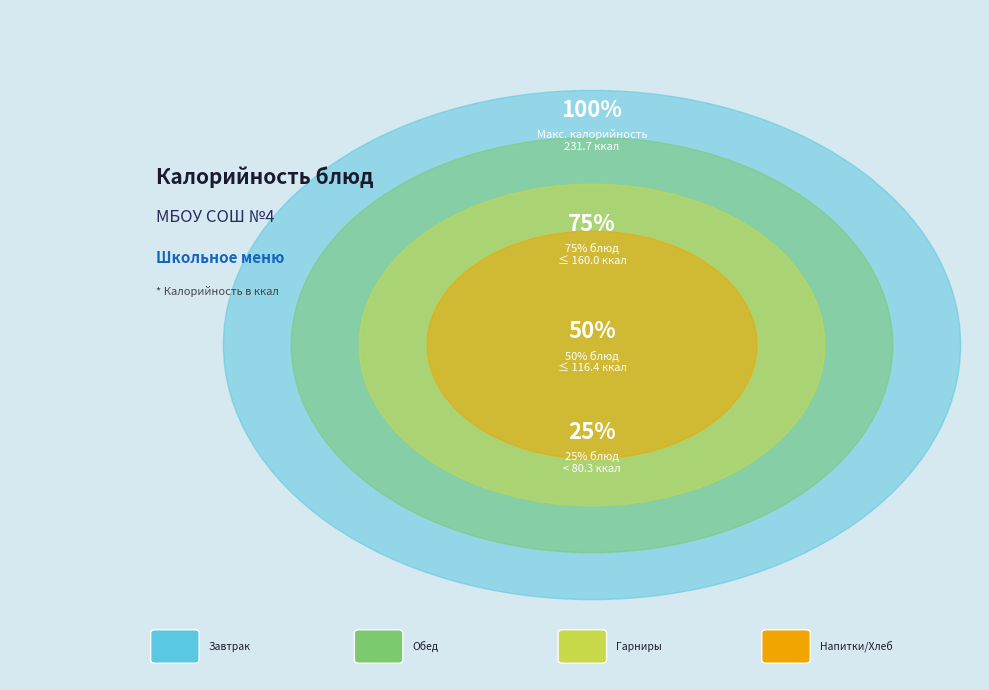

Is it true that СЕРДЦЕ В СОУСЕ is 1% of the pie?

False